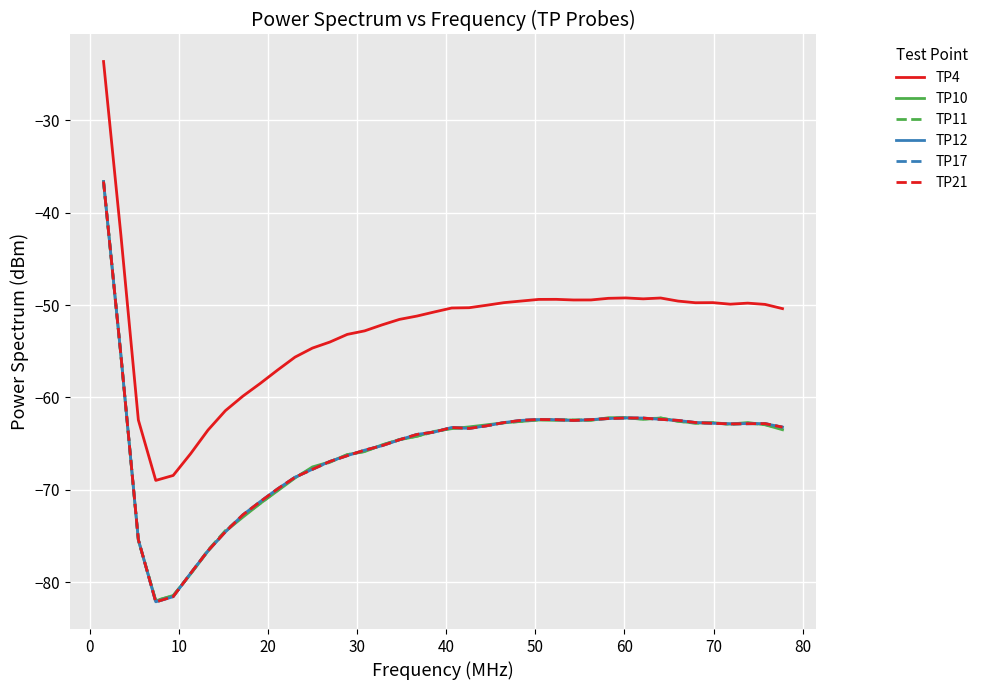

Which series has the largest total across all categories?

TP4